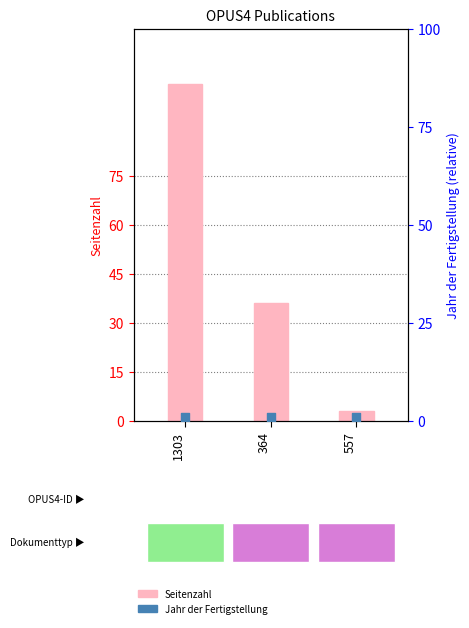

At how many categories does at least one series exceed 15?

2